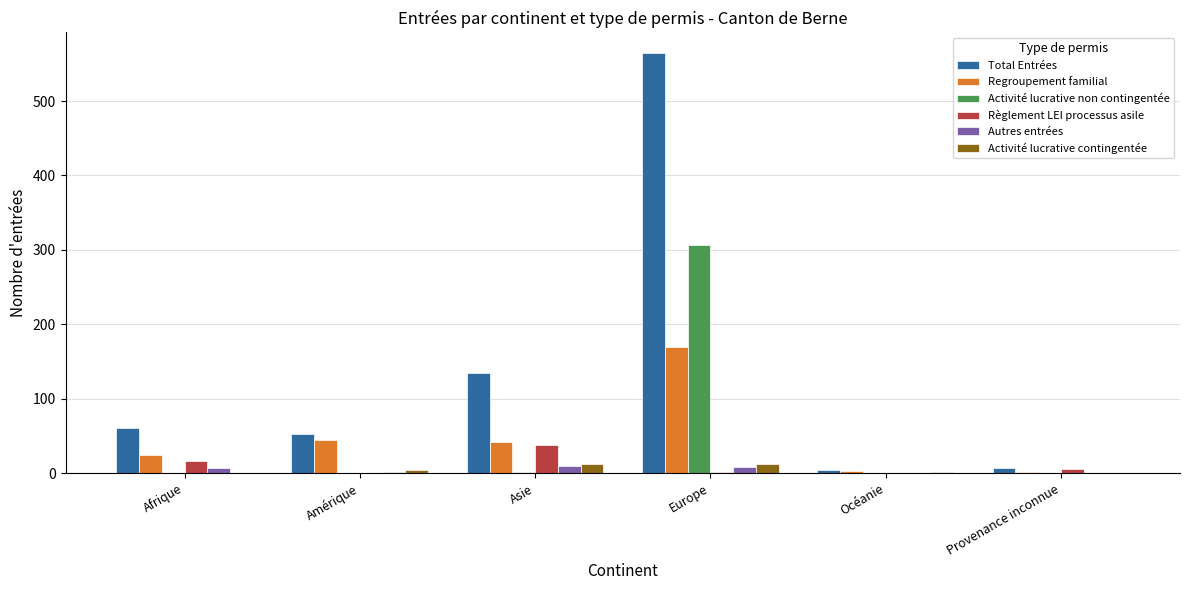

Which series changed the most between Asie and Provenance inconnue?

Total Entrées